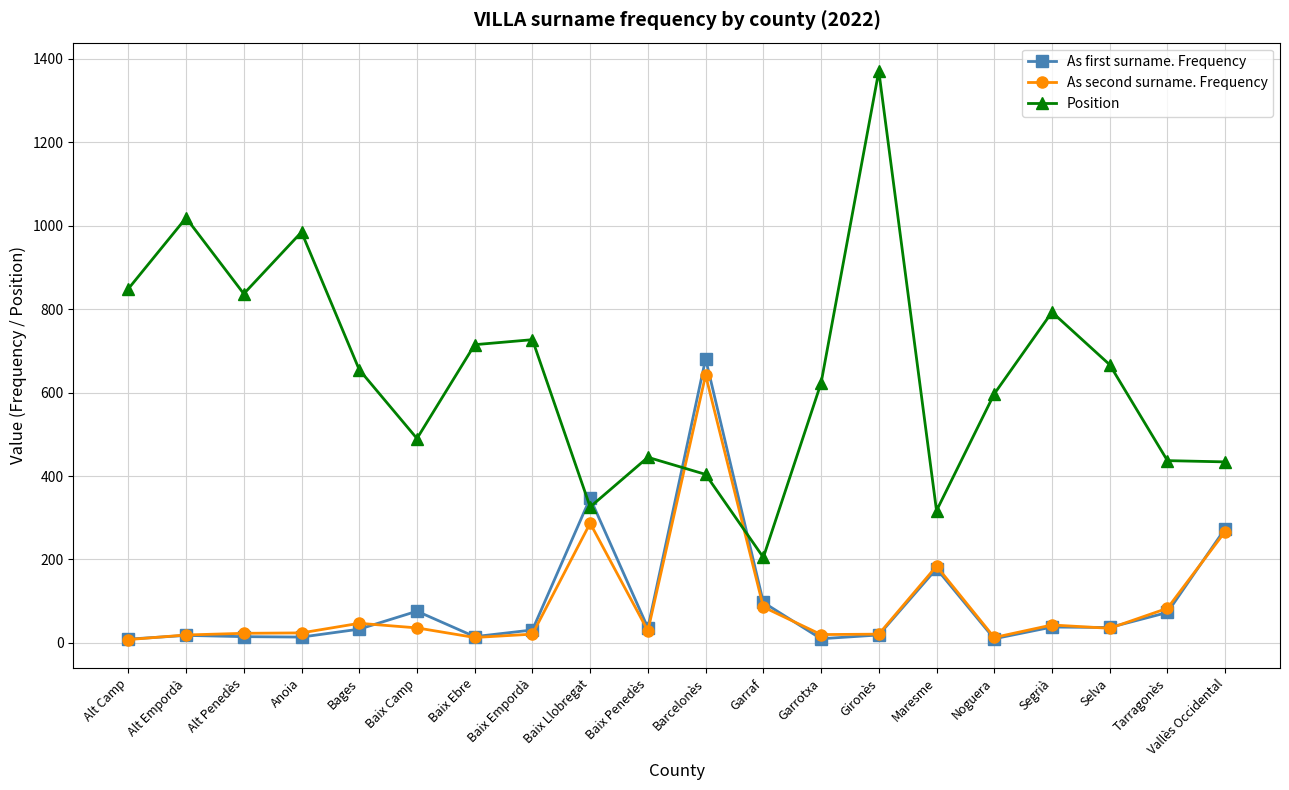

Is this an area chart (filled region under the line)?

No